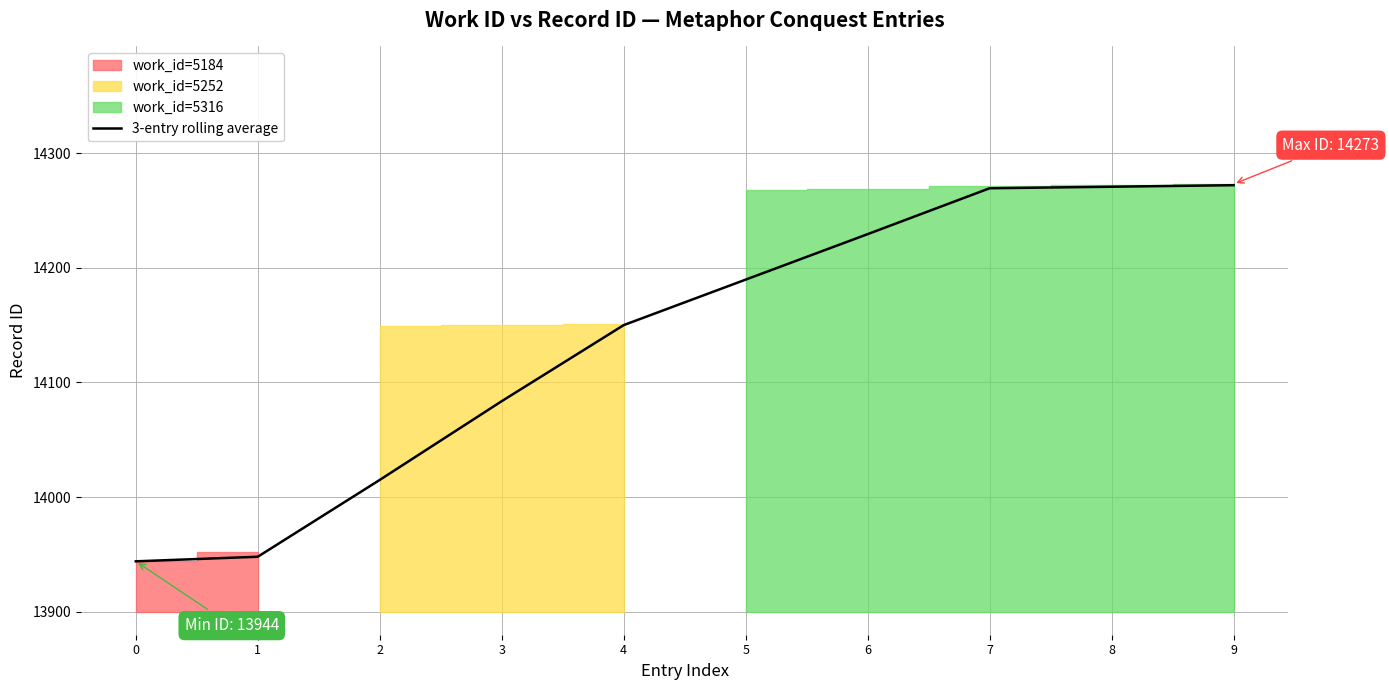

True or false: the data shows 14015.0 at 2.

True